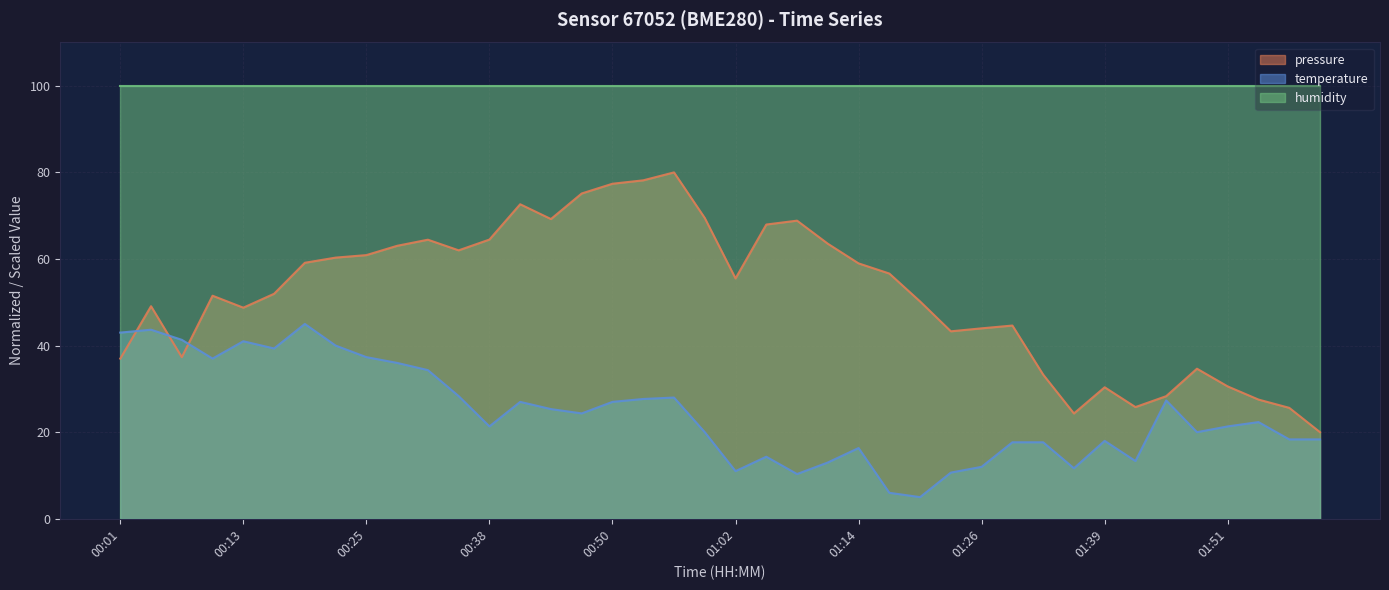

What is the label of the 16th point from the left?

00:47